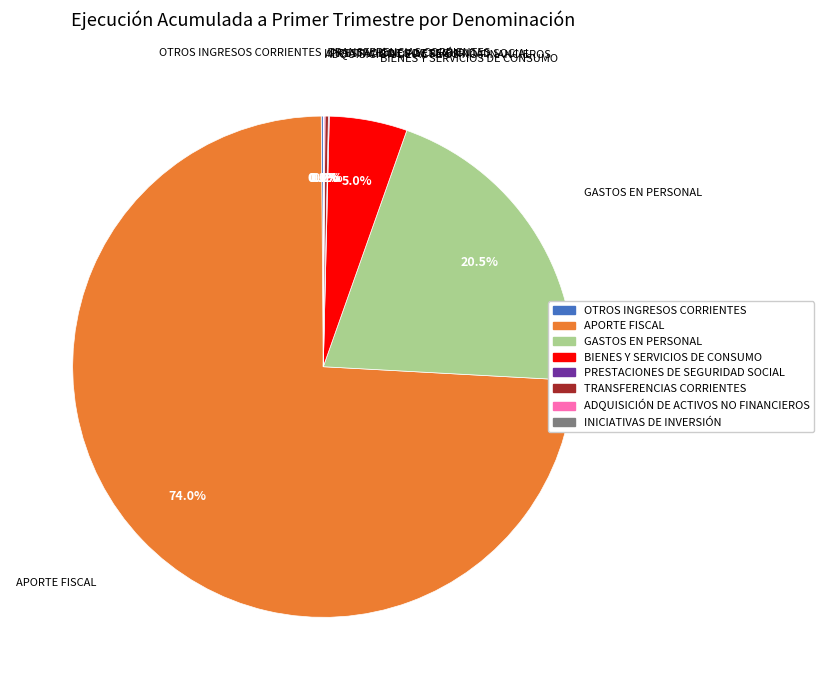

Which slice is the largest?

APORTE FISCAL